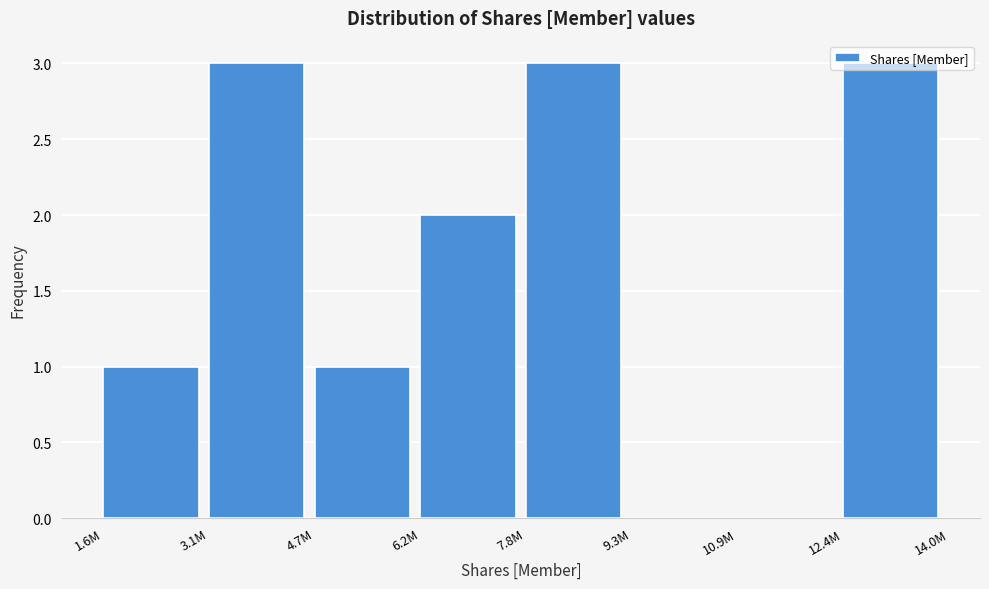

What is the change in value from 9.3M to 12.4M?

+3